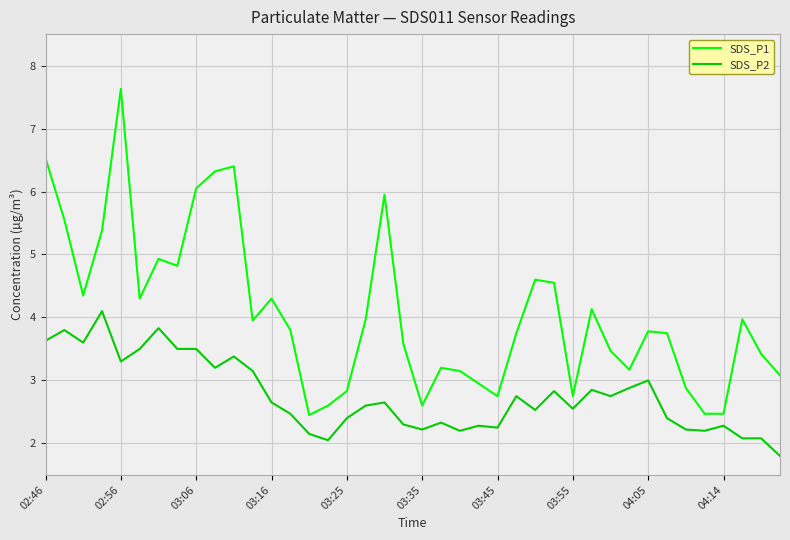

What is the minimum value shown in the chart?

1.8